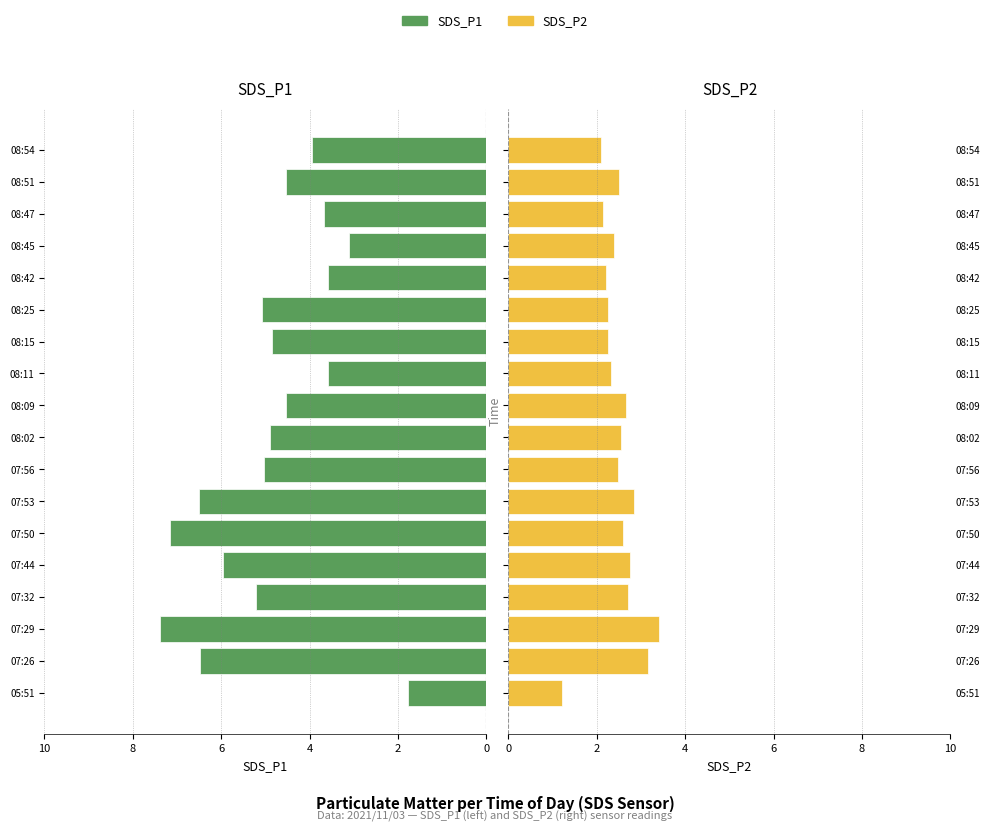

Rank the series by their maximum value, from lowest to highest.

SDS_P2, SDS_P1